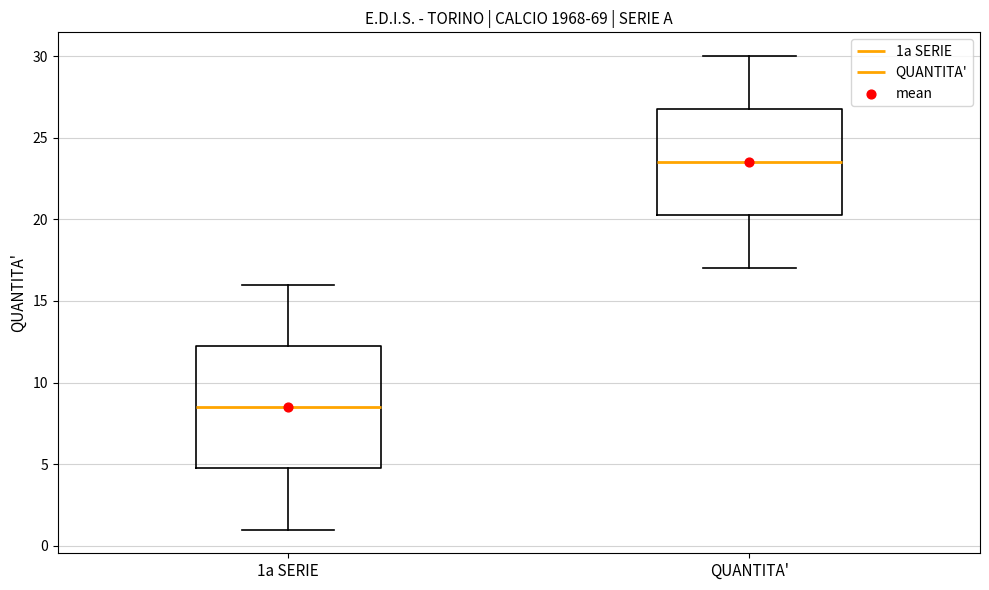

Comparing the boxes themselves (not the whiskers), which one is the tallest?

1a SERIE